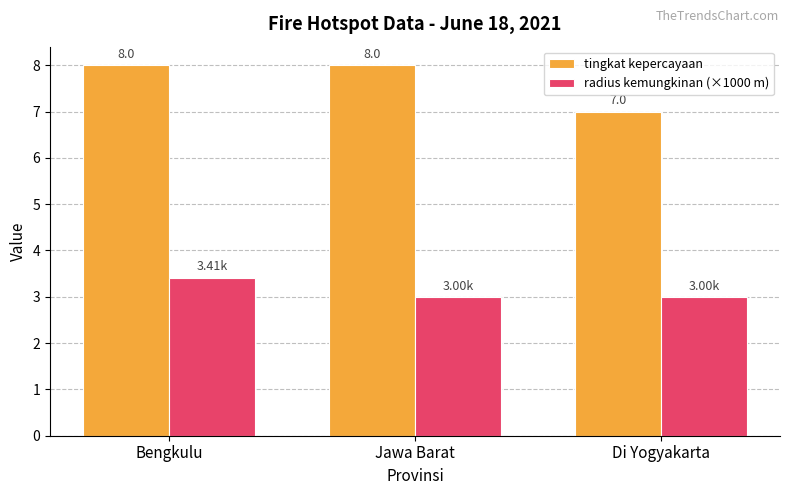

What position from the right is Di Yogyakarta?

1